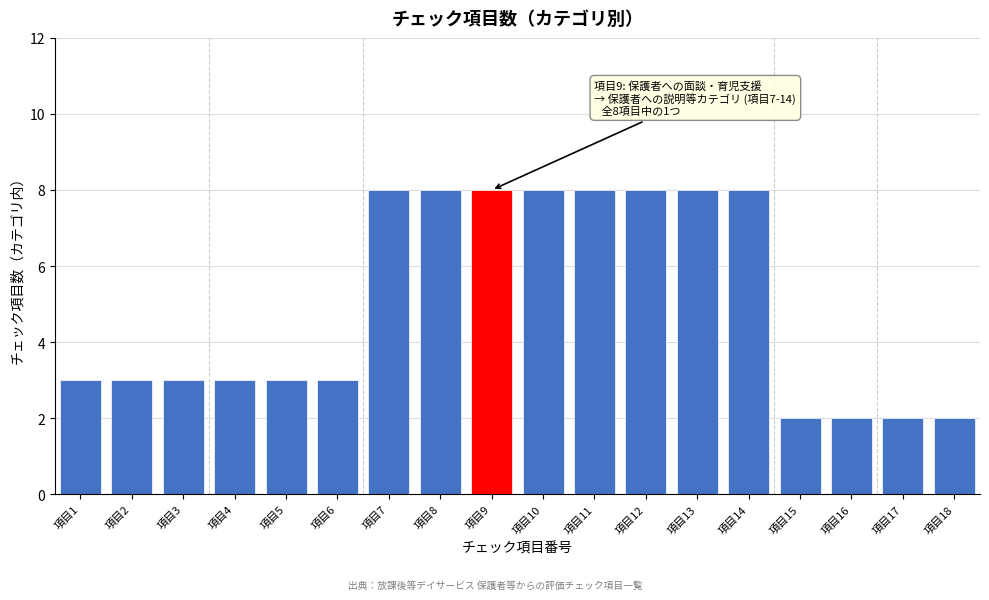

Reading left to right, list all the values displayed in this chart.

3	3	3	3	3	3	8	8	8	8	8	8	8	8	2	2	2	2